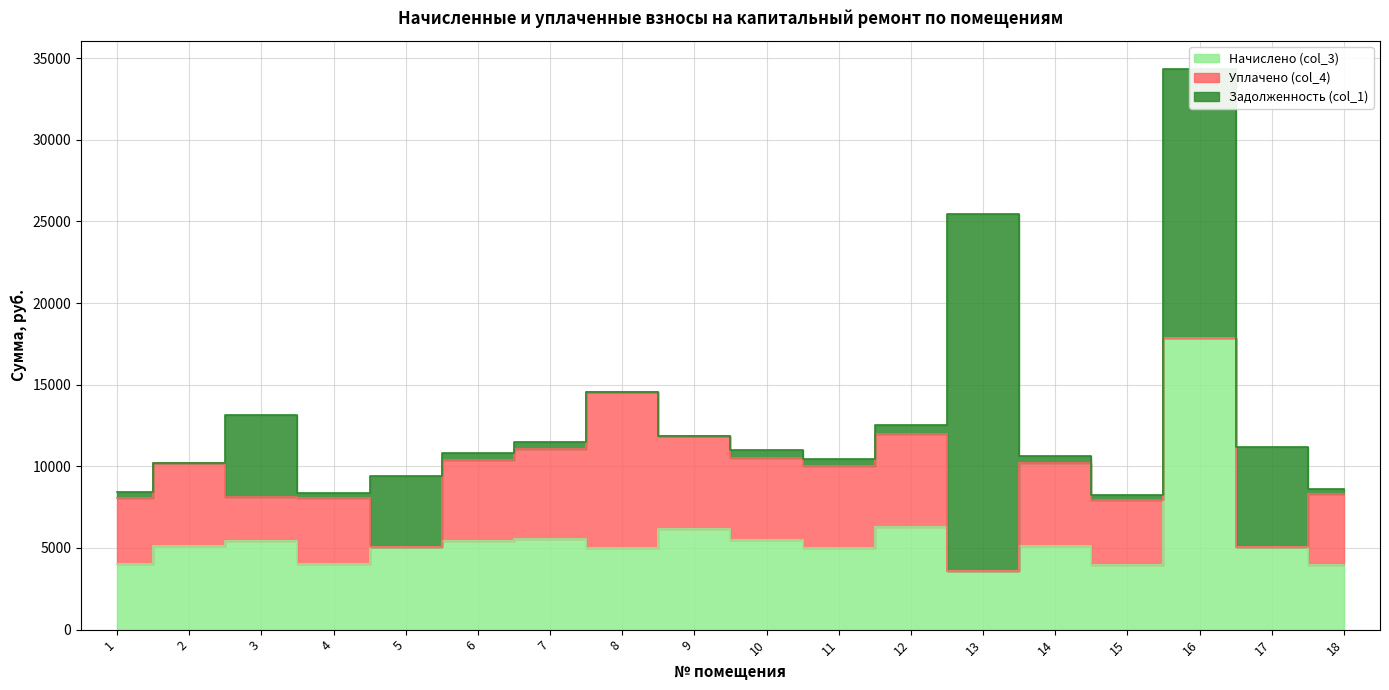

How many values in the Начислено (col_3) series are below 5100?

9